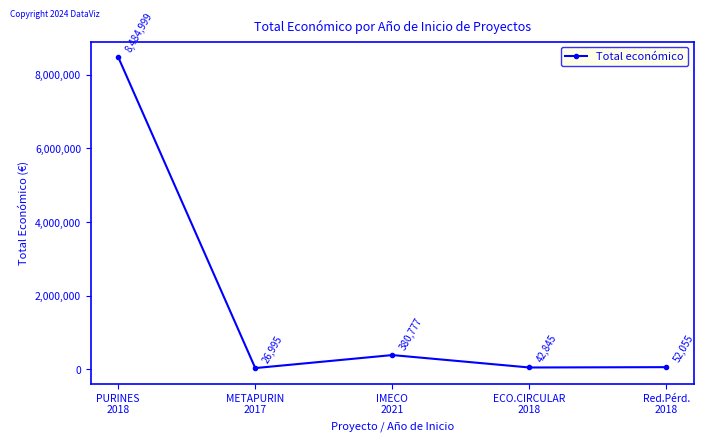

How many lines are shown in the chart?

1